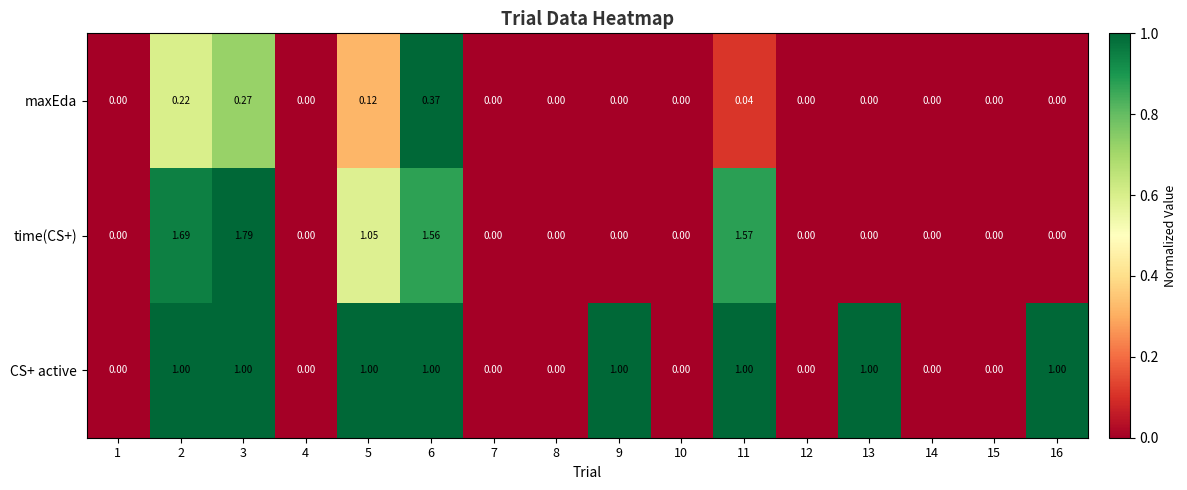

Rank the series by their maximum value, from lowest to highest.

maxEda, CS+ active, time(CS+)